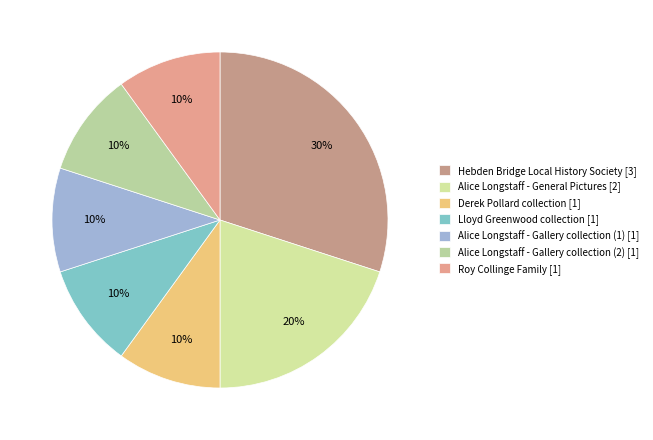

How many segments does this pie chart have?

7